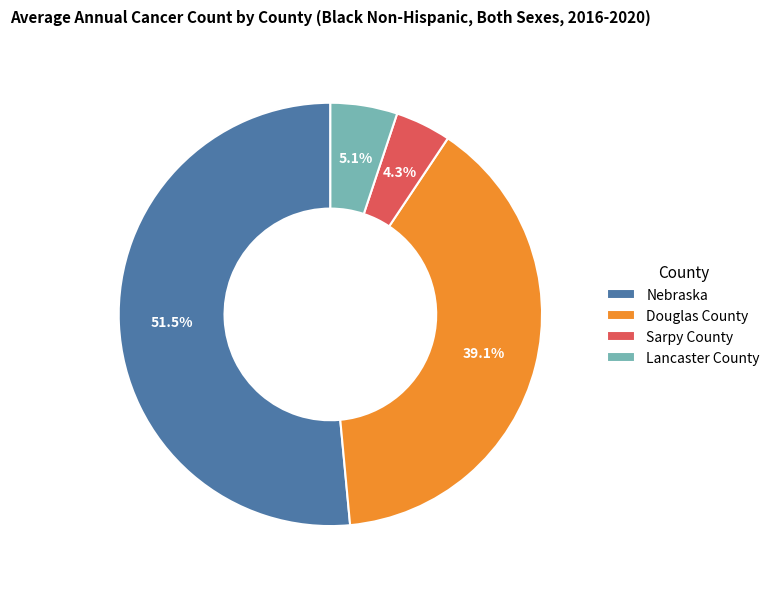

Which slice represents more than half of the pie?

Nebraska